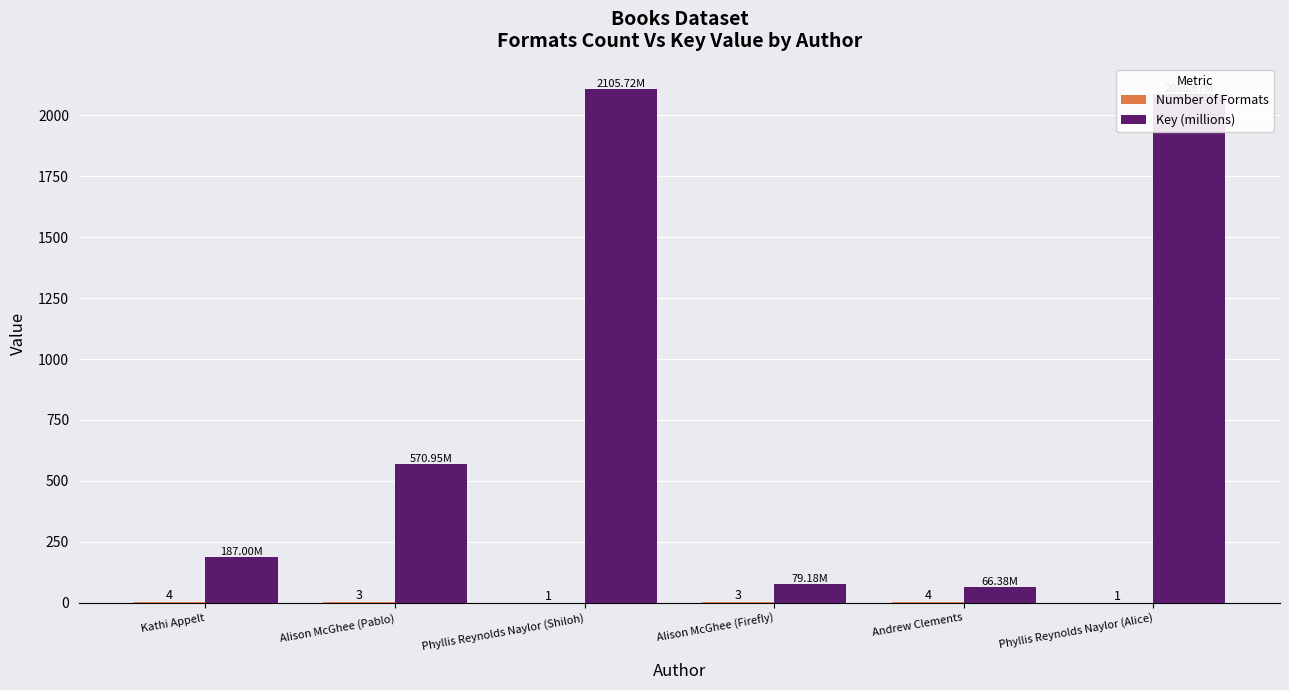

At which category is the sum across all series the highest?

Phyllis Reynolds Naylor (Shiloh)